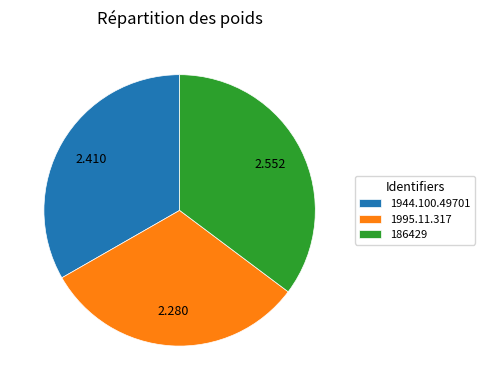

Between 186429 and 1995.11.317, which is larger?

186429